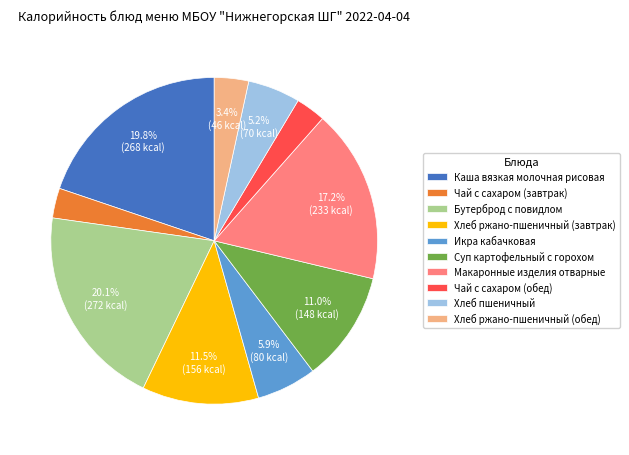

Does Икра кабачковая represent more than half of the total?

No